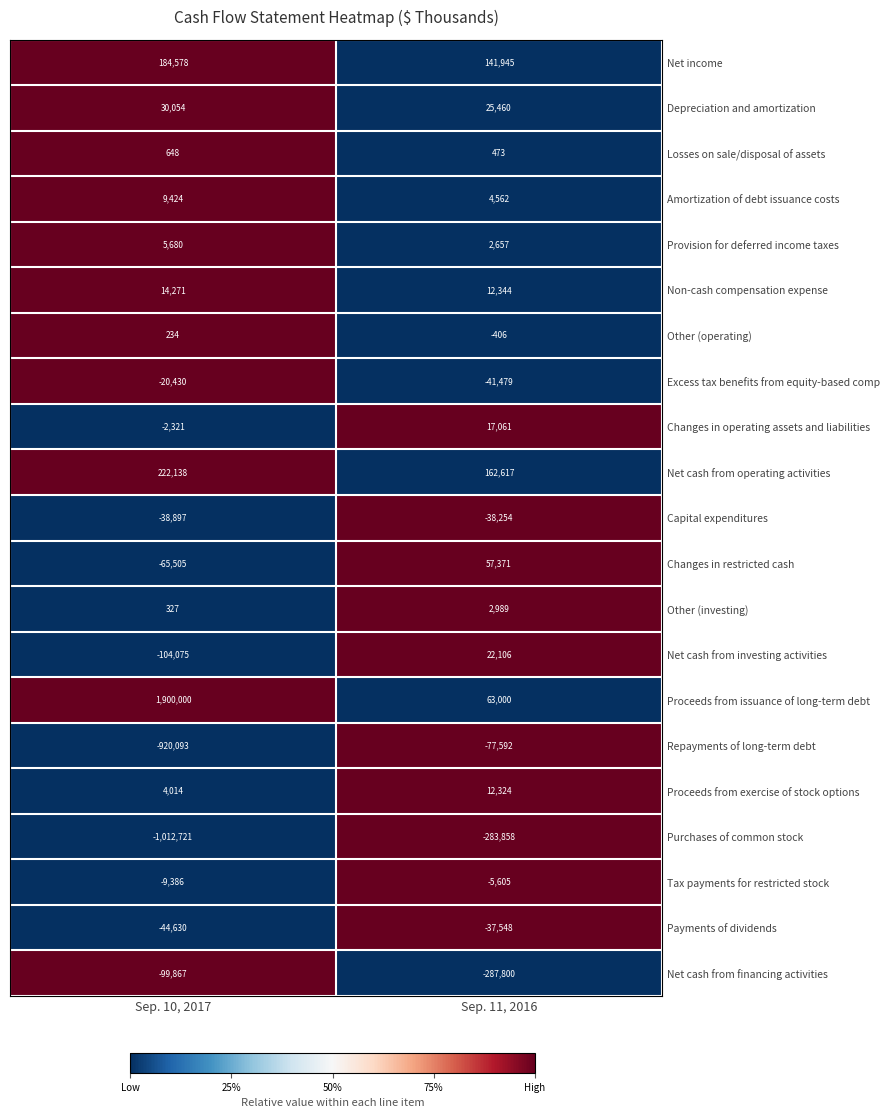

Which label corresponds to the smallest value in the chart?

Sep. 10, 2017